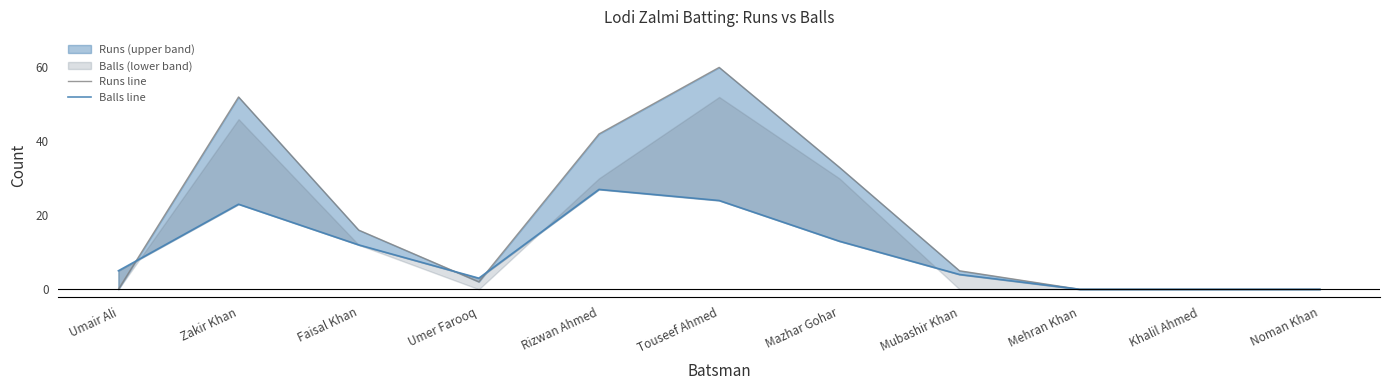

List the series in order of their peak value, highest first.

Runs line, Balls line